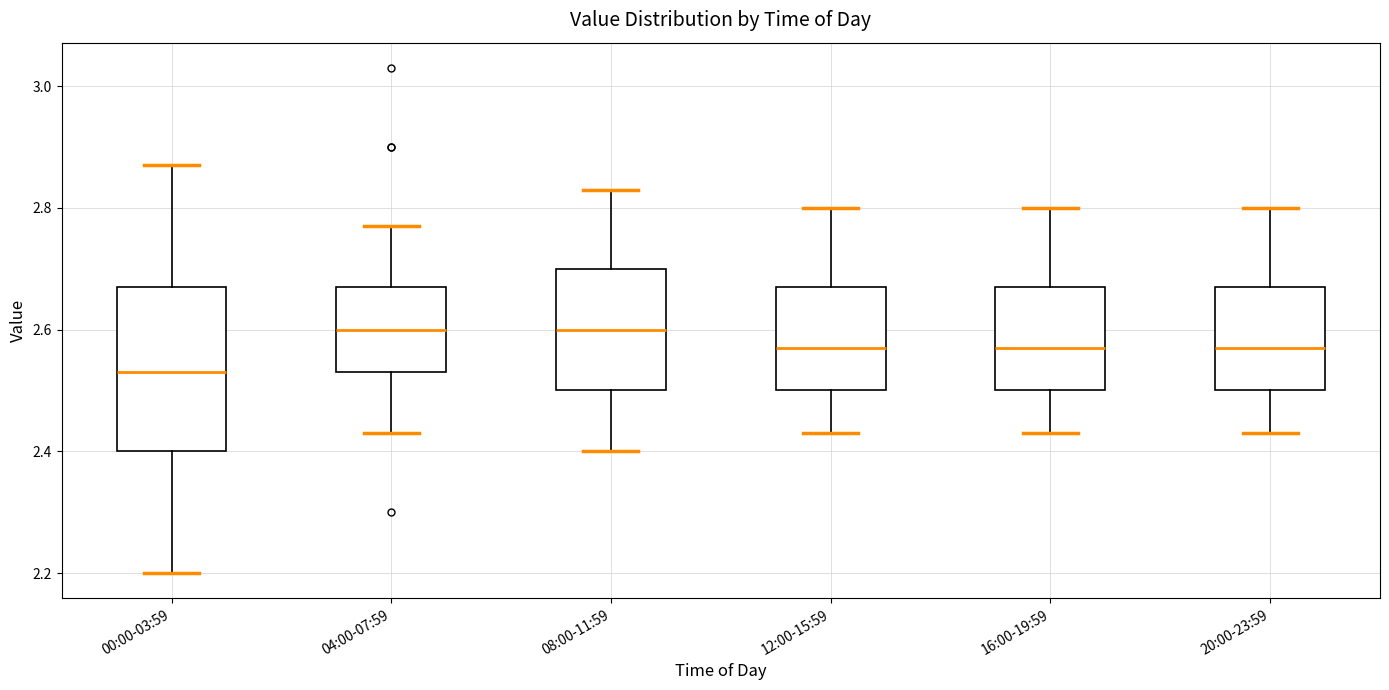

Where is the lower edge of the box for 20:00-23:59 on the y-axis? The values are not printed on the chart, so give them approximately, as read against the axis.

2.50